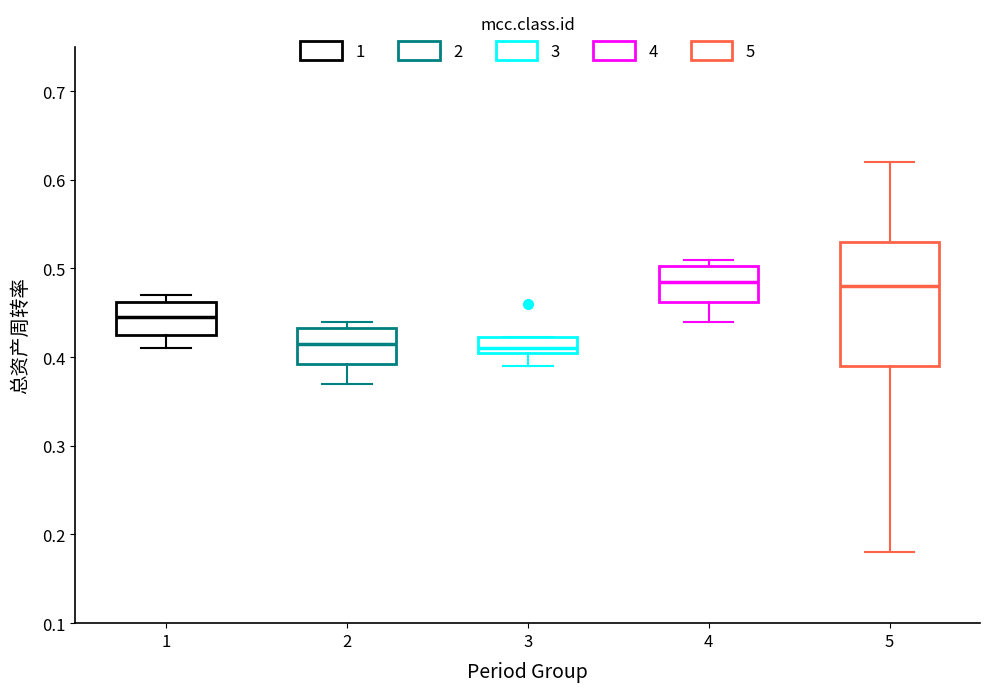

Where is the lower edge of the box at x = 4 on the y-axis? The values are not printed on the chart, so give them approximately, as read against the axis.

0.46